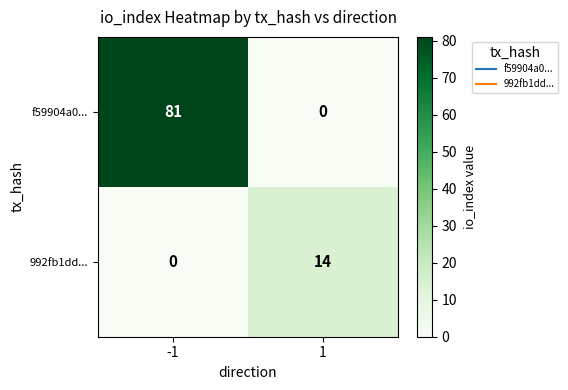

Reading left to right, list all the values displayed in this chart.

f59904a0...: -1=81	1=0
992fb1dd...: -1=0	1=14